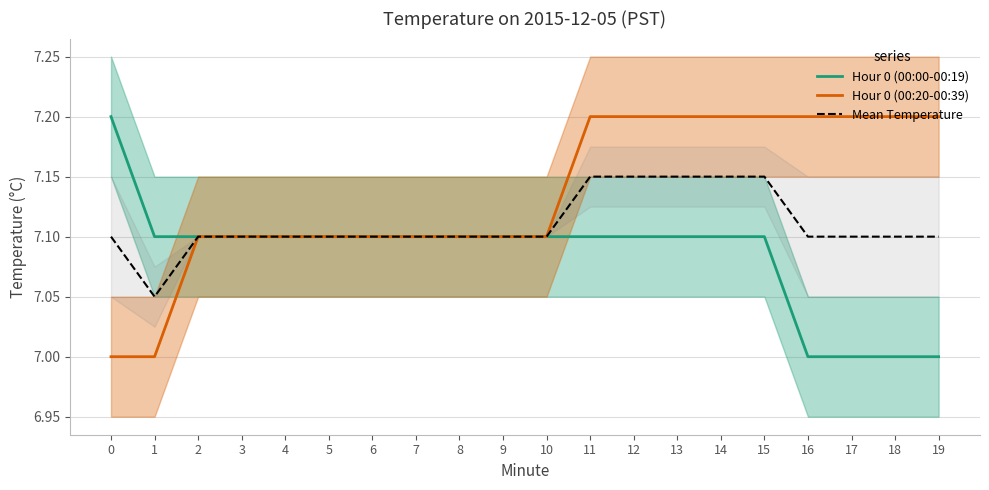

Which series has the widest spread of values?

Hour 0 (00:00-00:19)